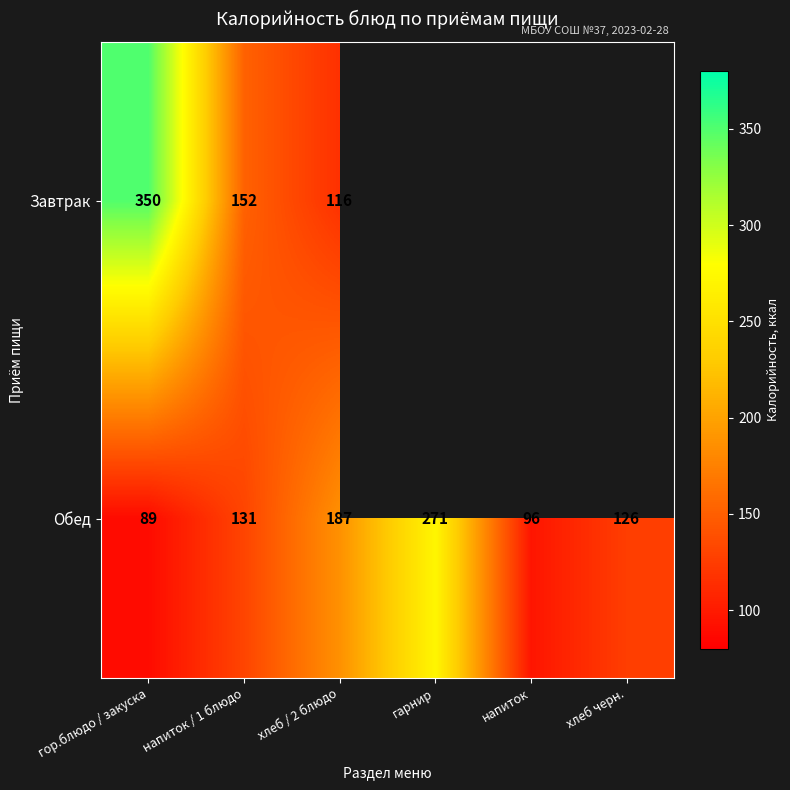

The value of Завтрак at гор.блюдо / закуска is 192.7. True or false?

False